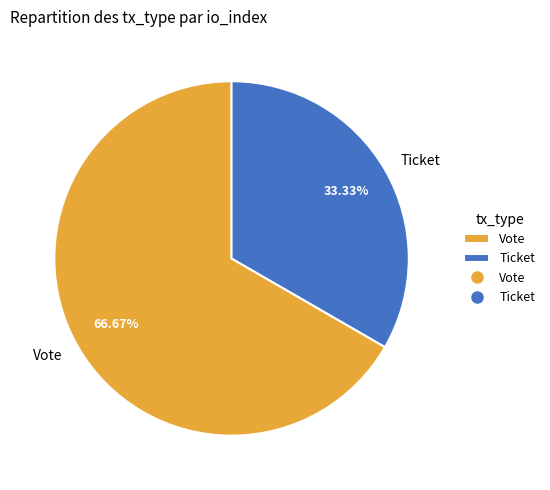

How many slices are in this pie chart?

2